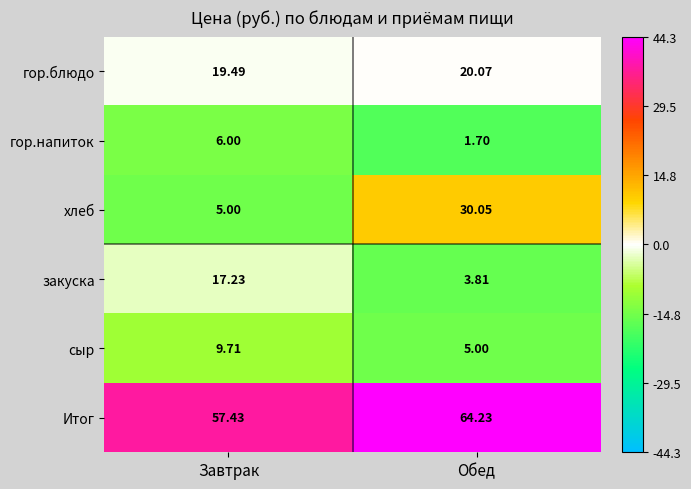

At which category is the sum across all series the highest?

Обед